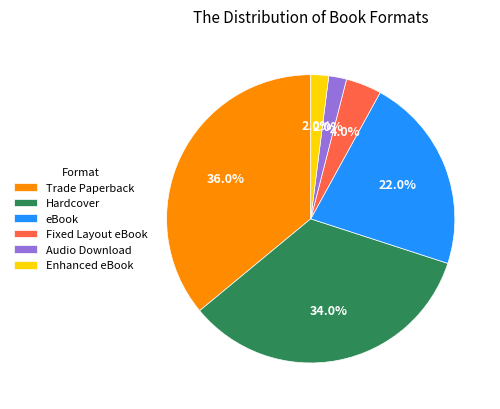

Is Audio Download the majority of the pie?

No